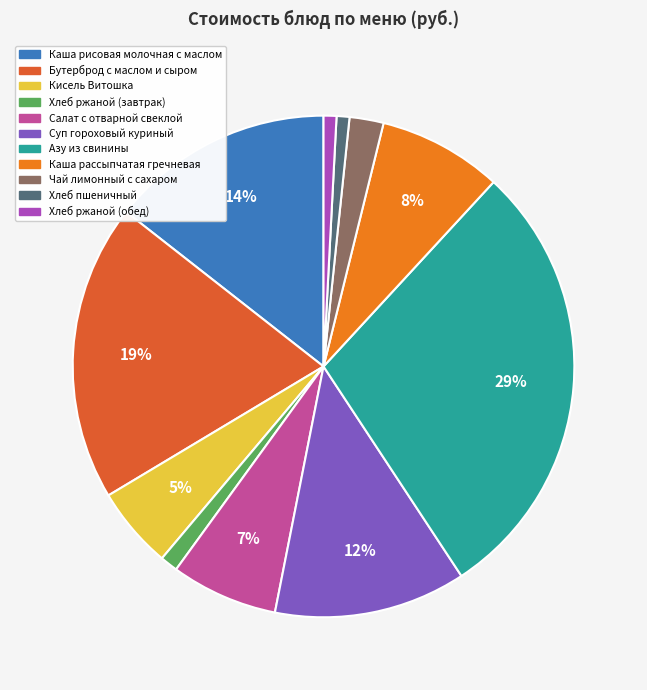

Which has a higher value, Азу из свинины or Хлеб ржаной (обед)?

Азу из свинины